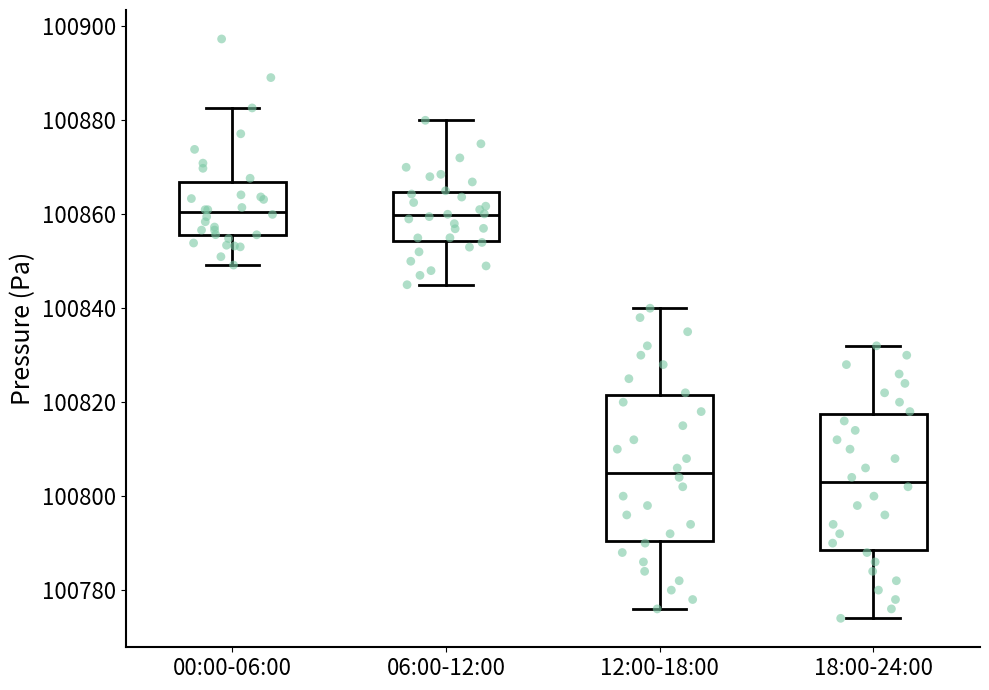

Which box is the tallest, from its lower edge to its upper edge?

12:00-18:00